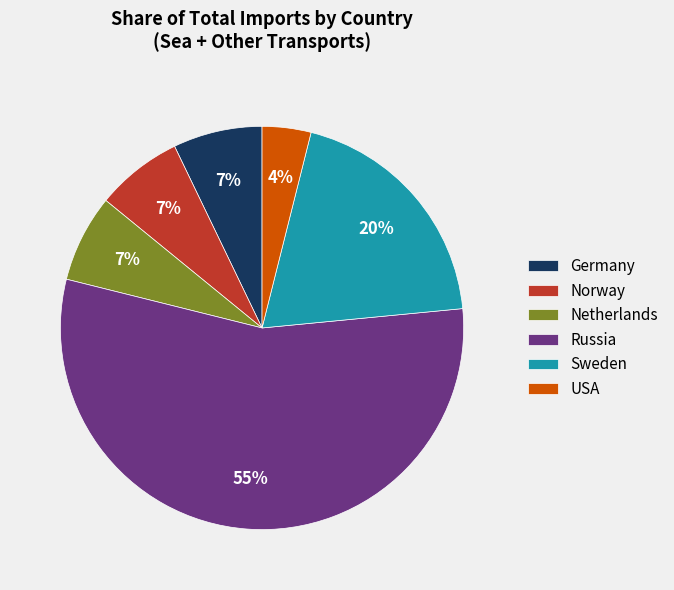

Combined, do Netherlands and Sweden account for over 50%?

No